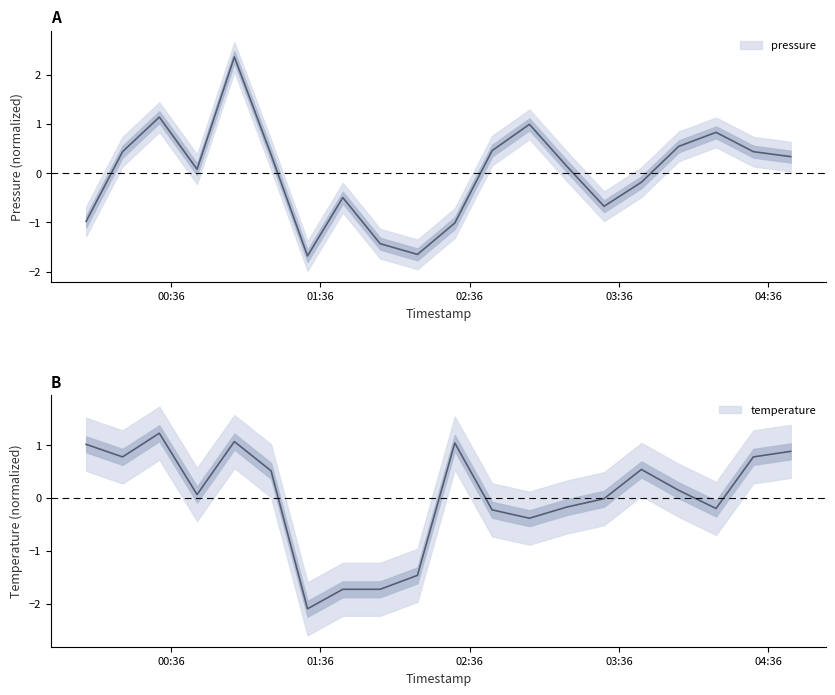

Count the number of categories in the chart.

20